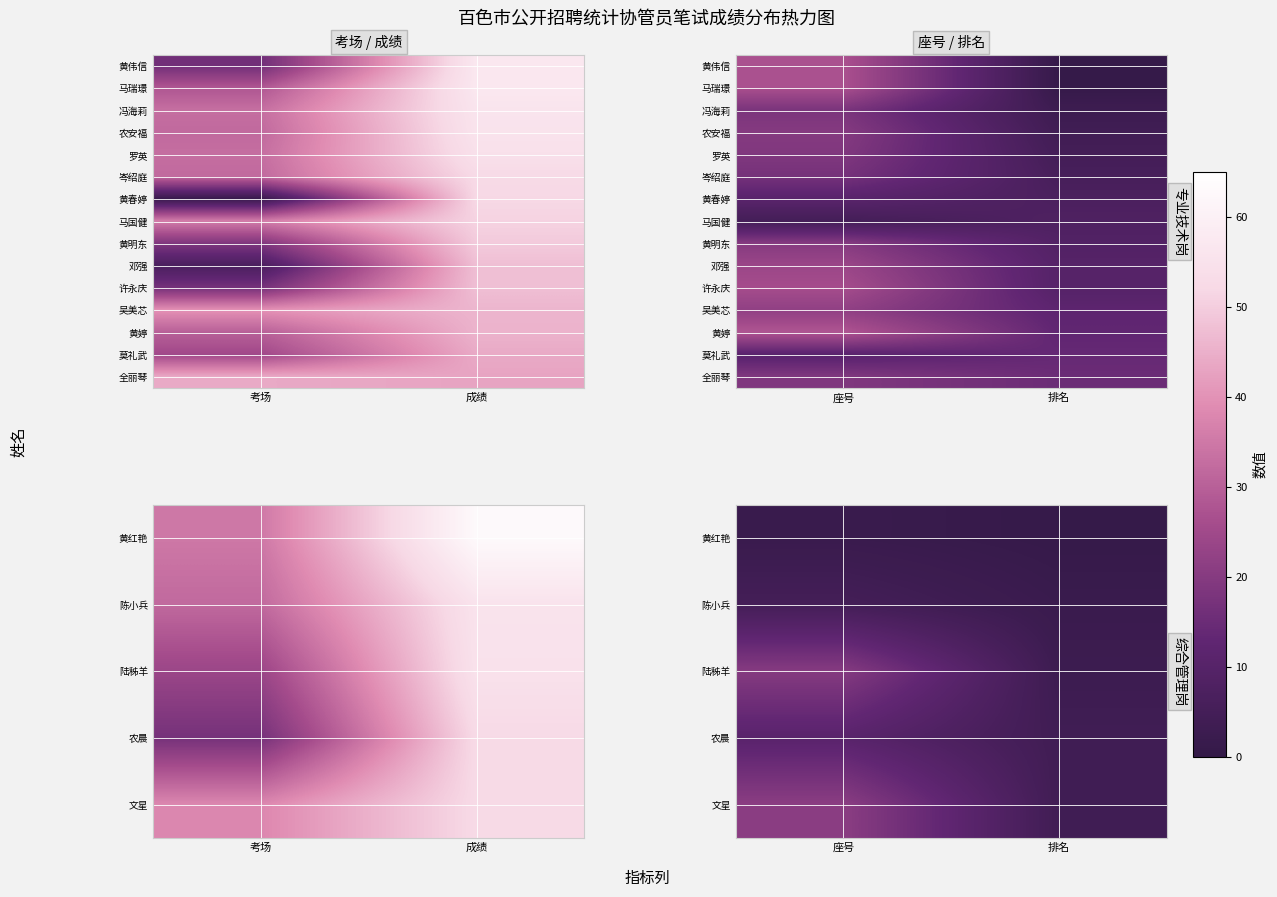

List the labels in order of 陈小兵 value, largest first.

座号, 排名